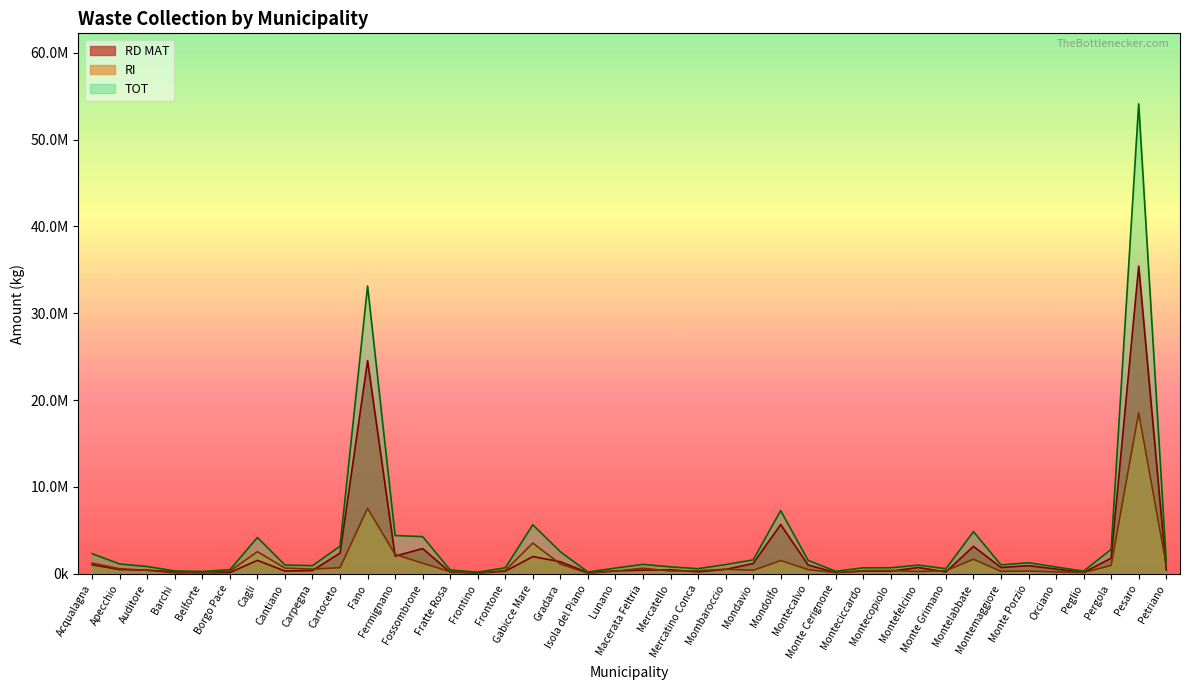

Reading left to right, what are all the values shown in this chart?

RD MAT: Acqualagna=1043173	Apecchio=495808	Auditore=422641	Barchi=236615	Belforte=126904	Borgo Pace=147245	Cagli=1549756	Cantiano=323785	Carpegna=381676	Cartoceto=2389013	Fano=24547541	Fermignano=2034410	Fossombrone=2911267	Fratte Rosa=190042	Frontino=99221	Frontone=294234	Gabicce Mare=1989163	Gradara=1391588	Isola del Piano=141626	Lunano=331529	Macerata Feltria=426987	Mercatello=465329	Mercatino Conca=225824	Mombaroccio=511196	Mondavio=1187036	Mondolfo=5674556	Montecalvo=1010083	Monte Cerignone=145926	Monteciccardo=312883	Montecopiolo=306910	Montefelcino=732072	Monte Grimano=218334	Montelabbate=3162131	Montemaggiore=729108	Monte Porzio=943264	Orciano=547352	Peglio=158933	Pergola=1795710	Pesaro=35434722	Petriano=438466
RI: Acqualagna=1234489	Apecchio=590376	Auditore=406114	Barchi=90090	Belforte=144494	Borgo Pace=318126	Cagli=2554748	Cantiano=663770	Carpegna=543360	Cartoceto=706820	Fano=7551984	Fermignano=2238464	Fossombrone=1224370	Fratte Rosa=241343	Frontino=90400	Frontone=381131	Gabicce Mare=3541768	Gradara=1130375	Isola del Piano=67500	Lunano=318133	Macerata Feltria=647376	Mercatello=324196	Mercatino Conca=359264	Mombaroccio=532138	Mondavio=403150	Mondolfo=1530388	Montecalvo=481210	Monte Cerignone=144827	Monteciccardo=372400	Montecopiolo=380796	Montefelcino=264440	Monte Grimano=360912	Montelabbate=1683586	Montemaggiore=281210	Monte Porzio=323630	Orciano=217285	Peglio=140783	Pergola=970440	Pesaro=18556996	Petriano=1017423
TOT: Acqualagna=2323230	Apecchio=1129558	Auditore=842410	Barchi=331290	Belforte=277837	Borgo Pace=469422	Cagli=4186474	Cantiano=1010768	Carpegna=943036	Cartoceto=3182738	Fano=33137364	Fermignano=4410400	Fossombrone=4284639	Fratte Rosa=441055	Frontino=191998	Frontone=695383	Gabicce Mare=5646911	Gradara=2545886	Isola del Piano=211993	Lunano=662723	Macerata Feltria=1091073	Mercatello=805154	Mercatino Conca=594421	Mombaroccio=1068604	Mondavio=1607519	Mondolfo=7280508	Montecalvo=1543673	Monte Cerignone=296795	Monteciccardo=693981	Montecopiolo=698583	Montefelcino=1008635	Monte Grimano=589858	Montelabbate=4857797	Montemaggiore=1029357	Monte Porzio=1280630	Orciano=780748	Peglio=315196	Pergola=2823826	Pesaro=54116522	Petriano=1461269